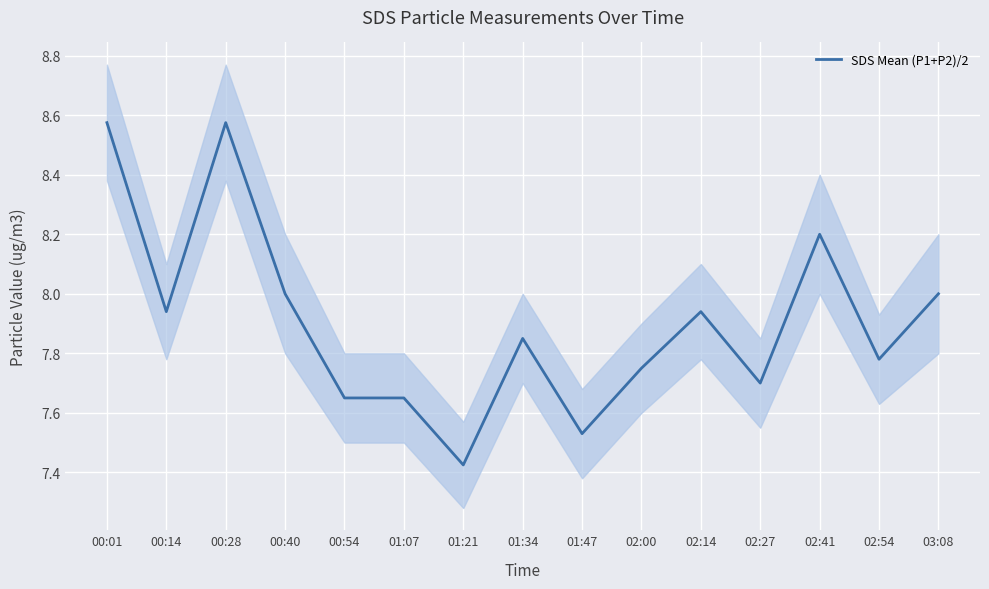

Rank the categories by value from highest to lowest.

00:01, 00:28, 02:41, 00:40, 03:08, 00:14, 02:14, 01:34, 02:54, 02:00, 02:27, 00:54, 01:07, 01:47, 01:21